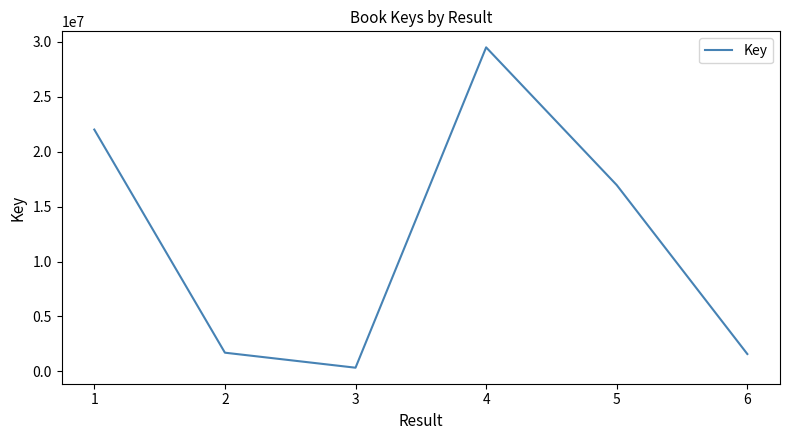

How many lines are shown in the chart?

1